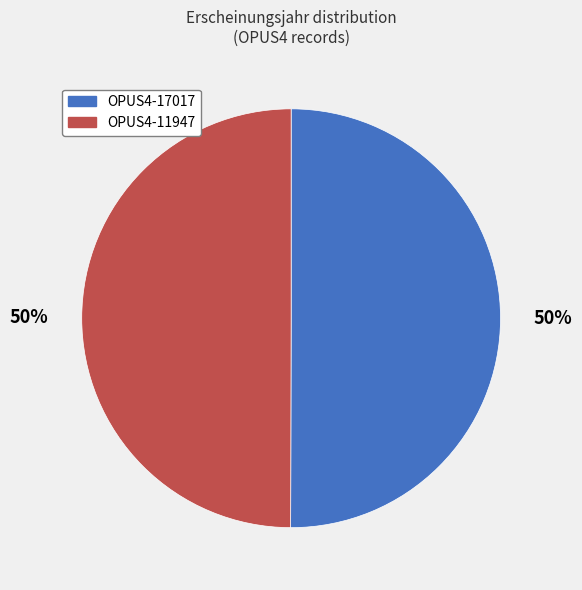

To the nearest percent, what is the average slice percentage?

50%